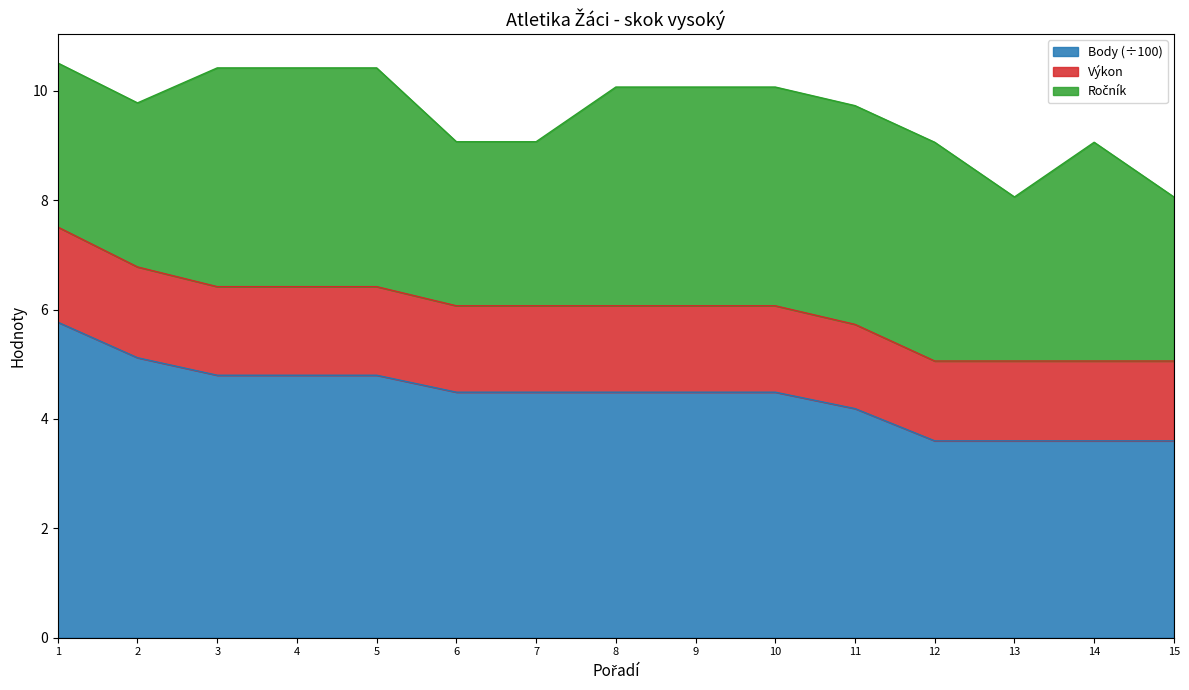

The value of Body at 14 is 3.6. True or false?

True